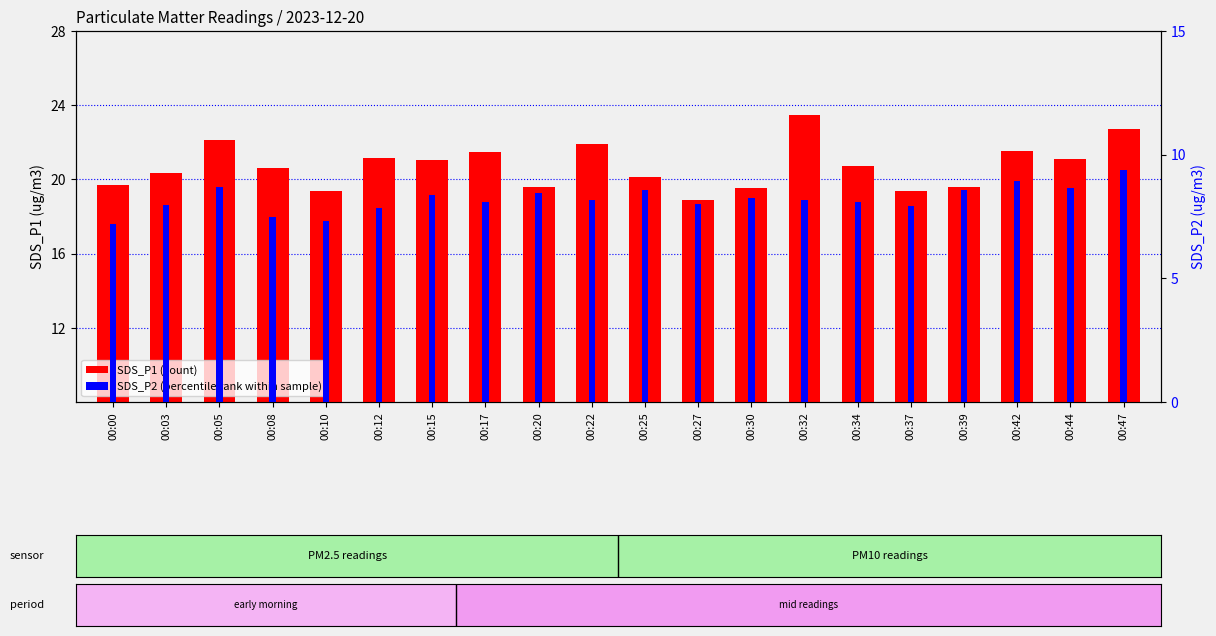

What value does the SDS_P2 series have at 00:17?

8.1